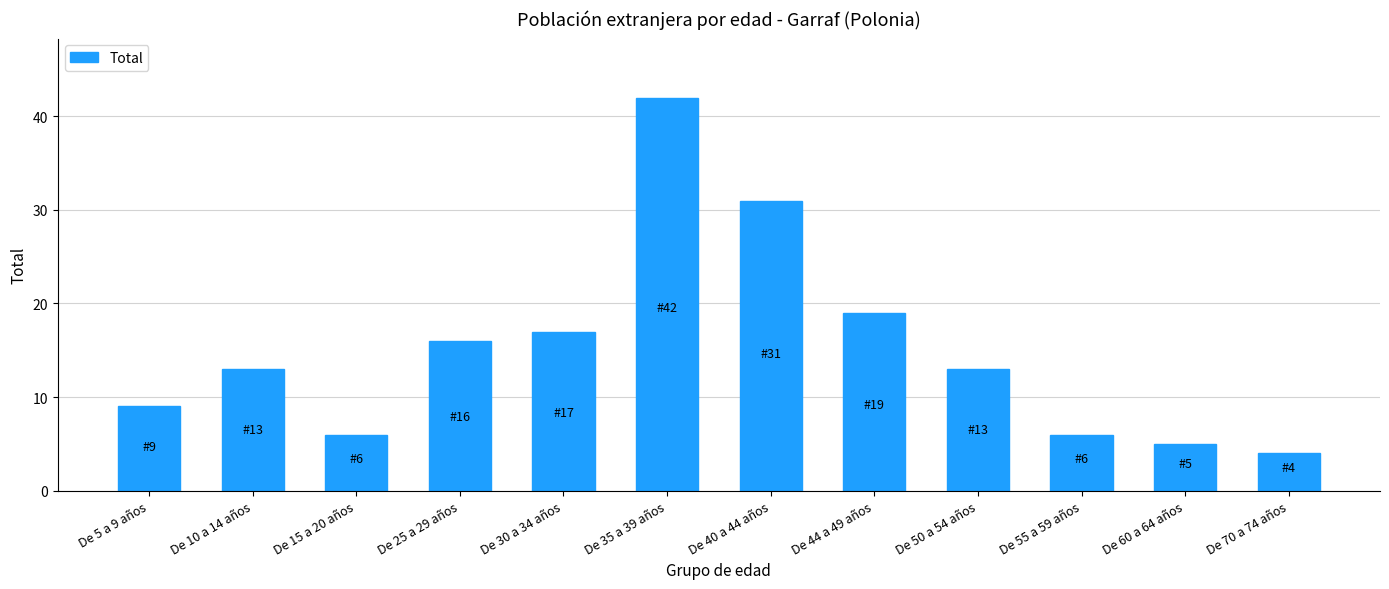

How many data points does each series have?

12